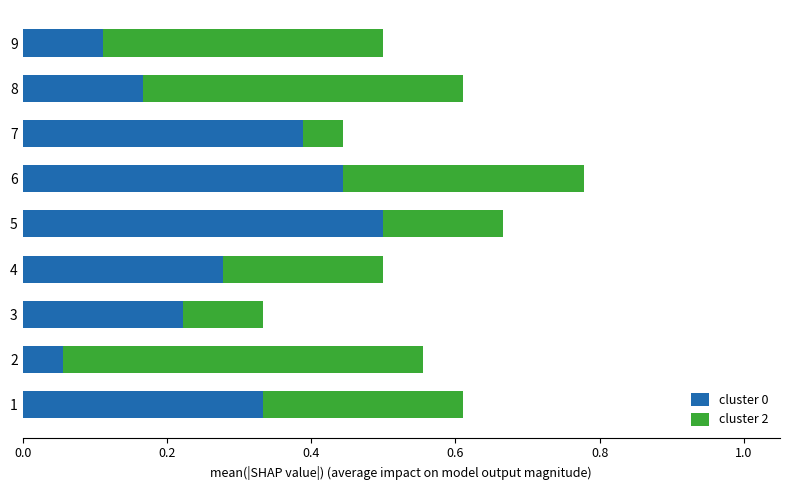

The value of cluster 0 at 5 is 0.5. True or false?

True